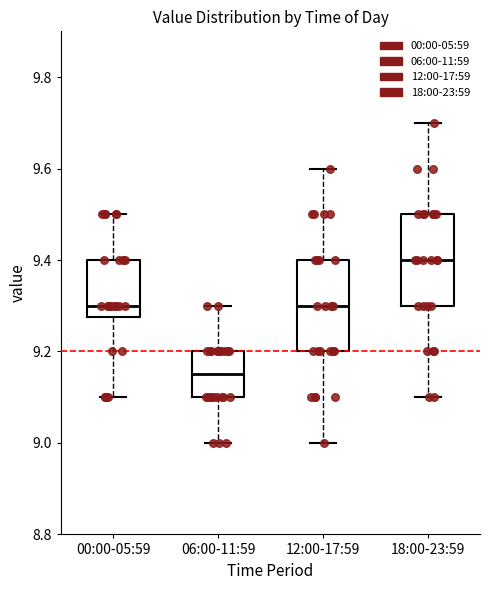

Reading left to right, read every box against the y-axis: the position of its median line, the range the box covers, and the ends of its whiskers. The values are not printed on the chart, so give them approximately, as read against the axis.

00:00-05:59: median 9.30, box 9.28 to 9.40, whiskers 9.10 to 9.50
06:00-11:59: median 9.16, box 9.10 to 9.20, whiskers 9.00 to 9.30
12:00-17:59: median 9.30, box 9.20 to 9.40, whiskers 9.00 to 9.60
18:00-23:59: median 9.40, box 9.30 to 9.50, whiskers 9.10 to 9.70